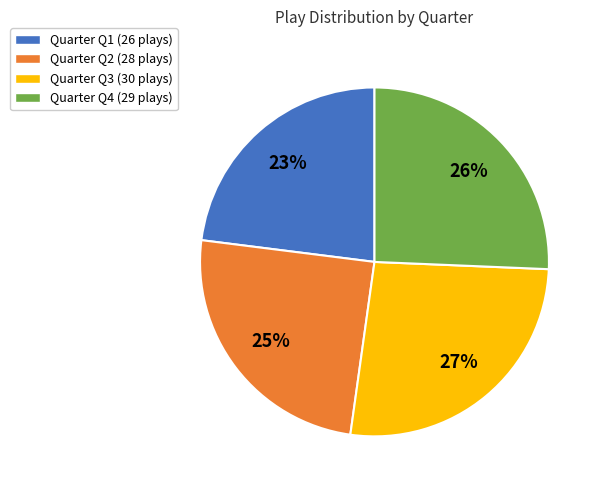

To the nearest percent, what is the difference between the largest and smallest slice percentages?

4%